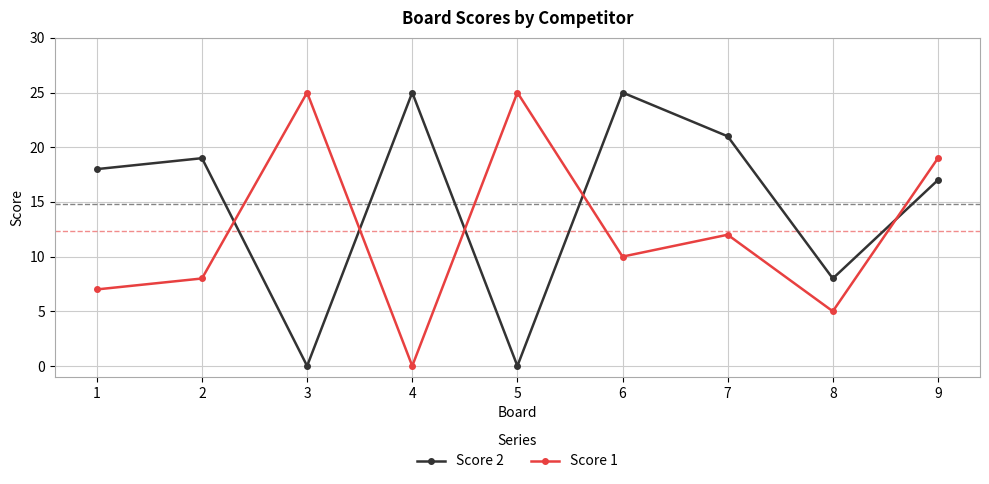

What is the difference between the maximum and second lowest values in the Score 2 series?

25